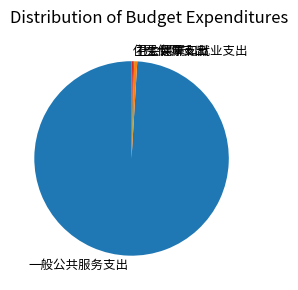

The 一般公共服务支出 slice represents 89% of the pie. True or false?

False